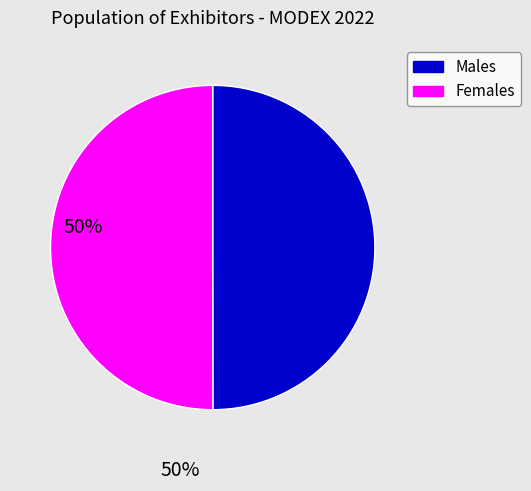

Approximately how many times larger is the value at Males compared to Females?

1.0